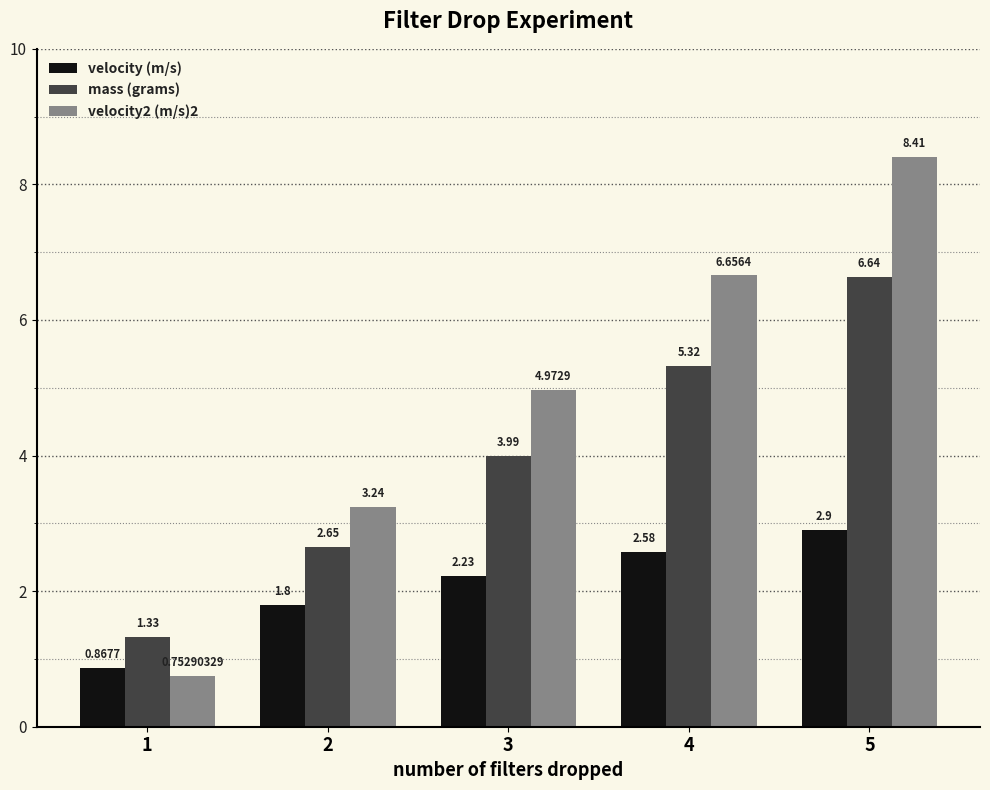

Which series changed the most between 1 and 2?

velocity2 (m/s)2